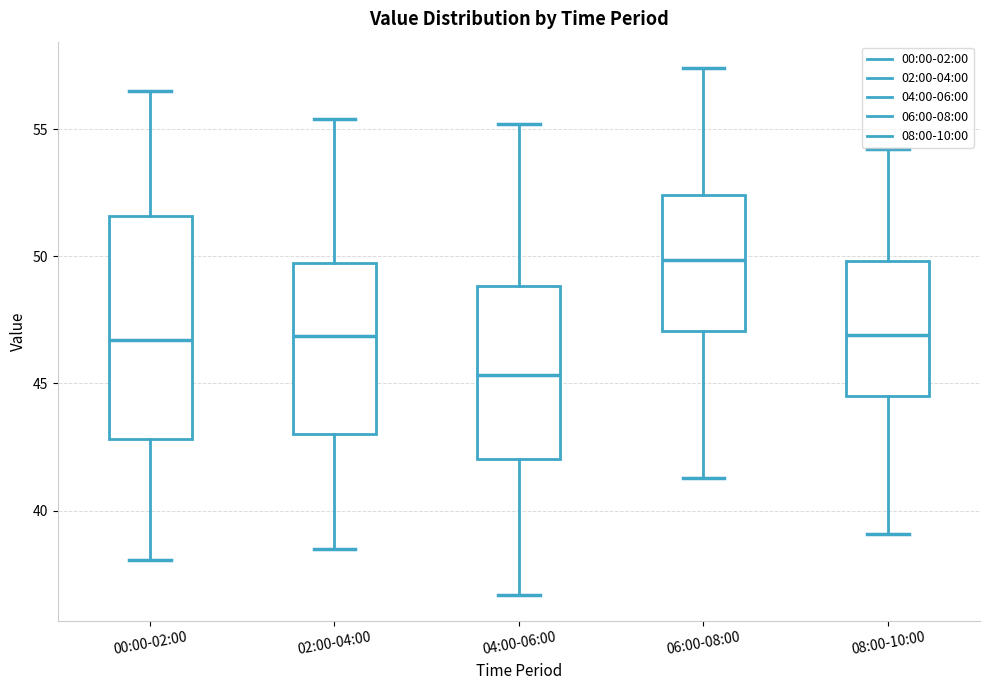

Reading left to right, transcribe this box plot: for each box, give where its median line is, the range the box spans, and where its two whiskers end, as read against the y-axis. The values are not printed on the chart, so give them approximately, as read against the axis.

00:00-02:00: median 46.5, box 43.0 to 51.5, whiskers 38.0 to 56.5
02:00-04:00: median 47.0, box 43.0 to 49.5, whiskers 38.5 to 55.5
04:00-06:00: median 45.5, box 42.0 to 49.0, whiskers 36.5 to 55.0
06:00-08:00: median 50.0, box 47.0 to 52.5, whiskers 41.5 to 57.5
08:00-10:00: median 47.0, box 44.5 to 50.0, whiskers 39.0 to 54.0